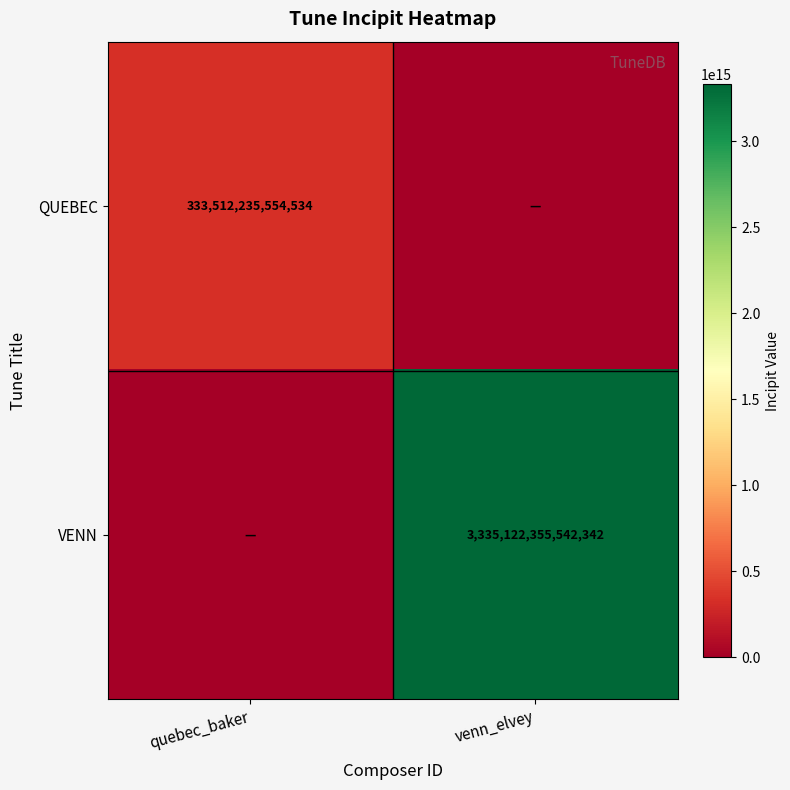

Which label corresponds to the smallest value in the chart?

venn_elvey